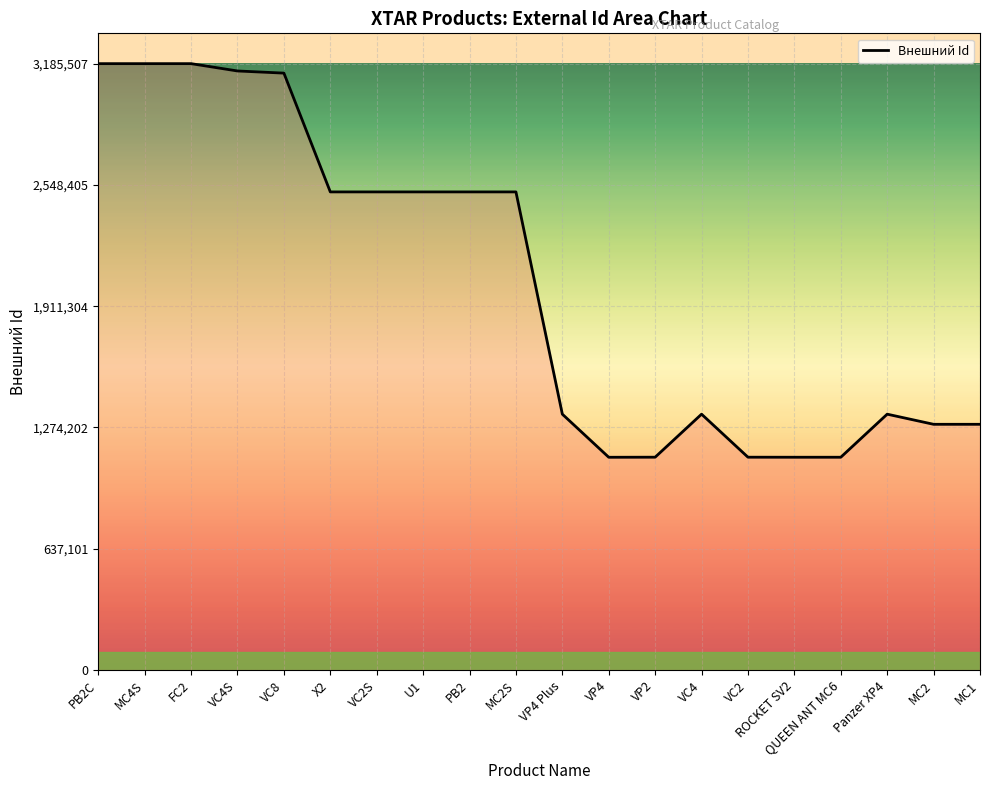

What is the difference between the maximum and second lowest values?

2067658